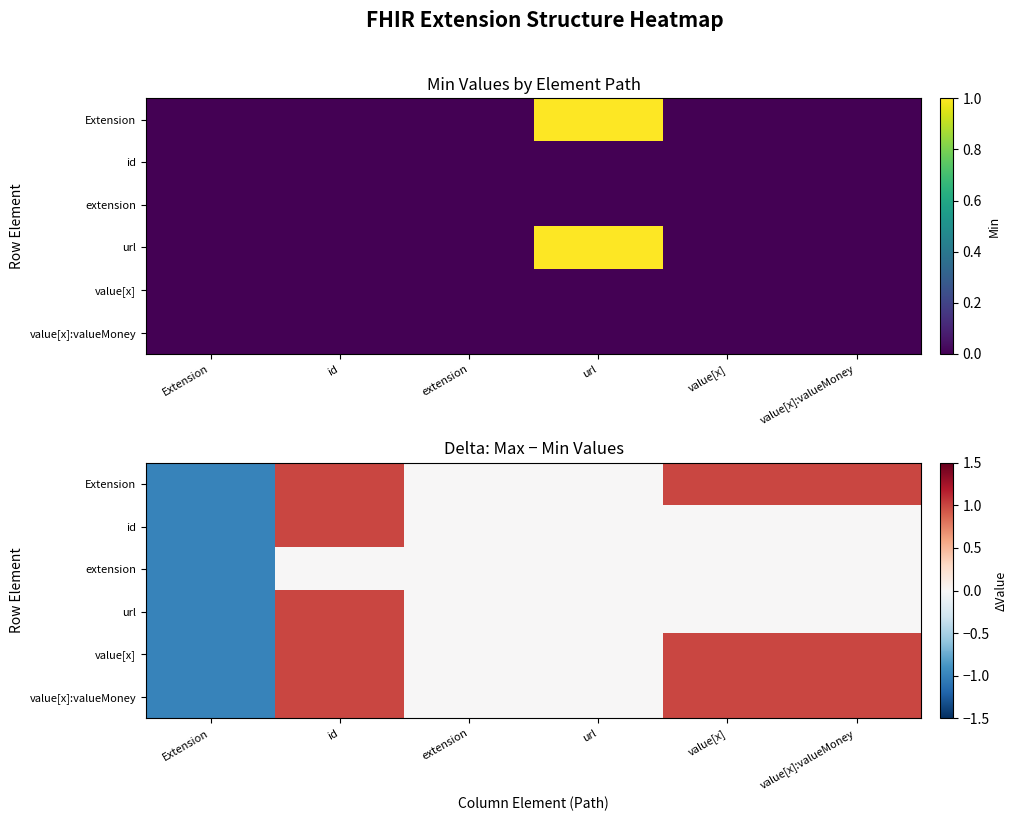

Rank the series by their maximum value, from highest to lowest.

Extension, id, url, value[x], value[x]:valueMoney, extension